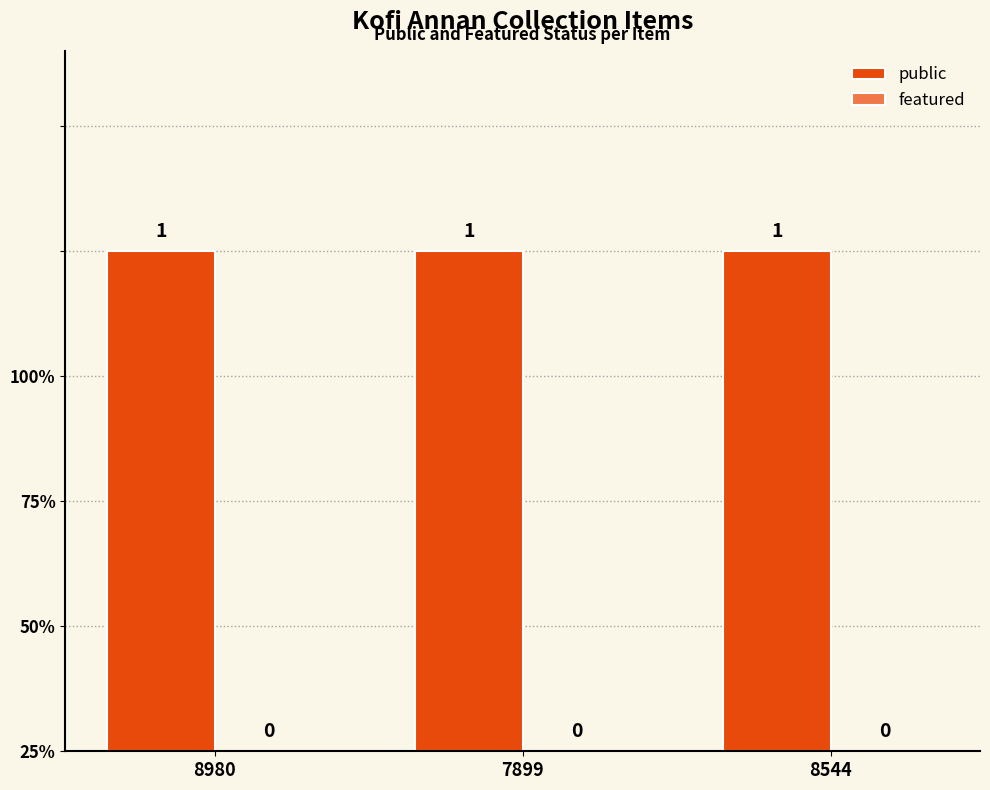

What is the label of the 2nd bar from the right?

7899